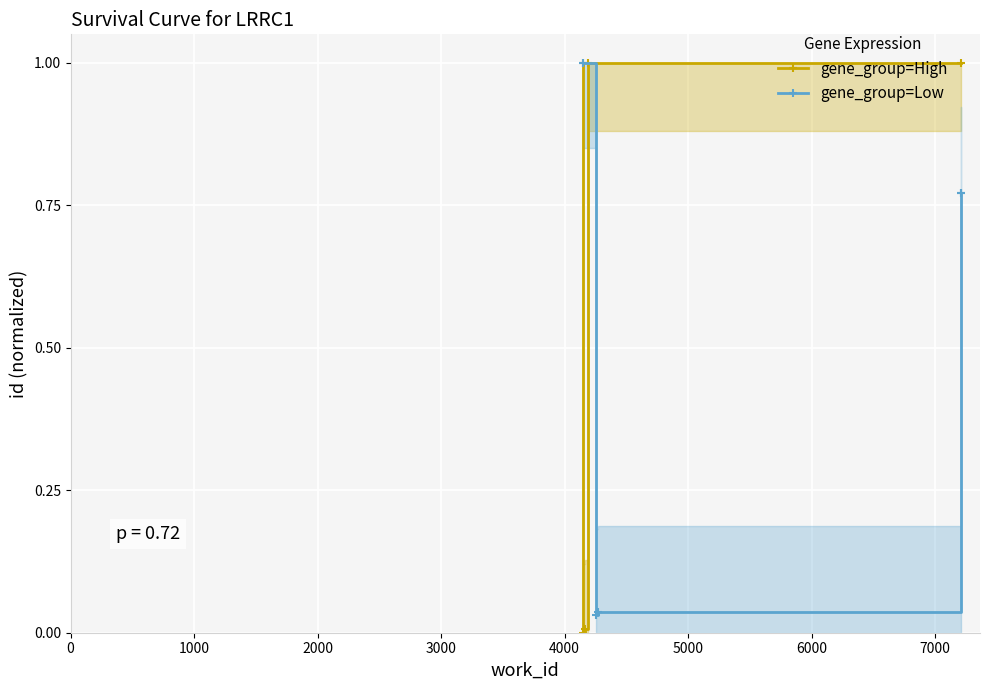

Rank the series at 0 from lowest to highest value.

gene_group=High, gene_group=Low